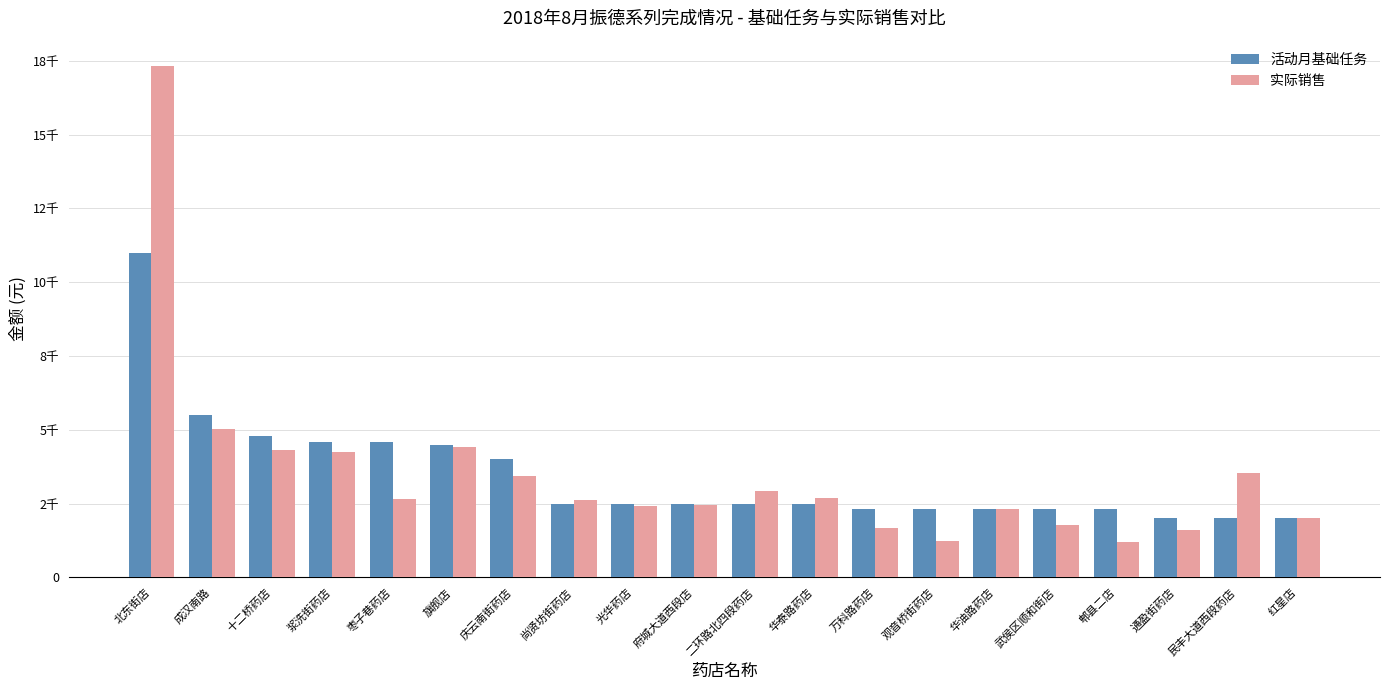

Where is 活动月基础任务 nearest to the value 6500?

成汉南路